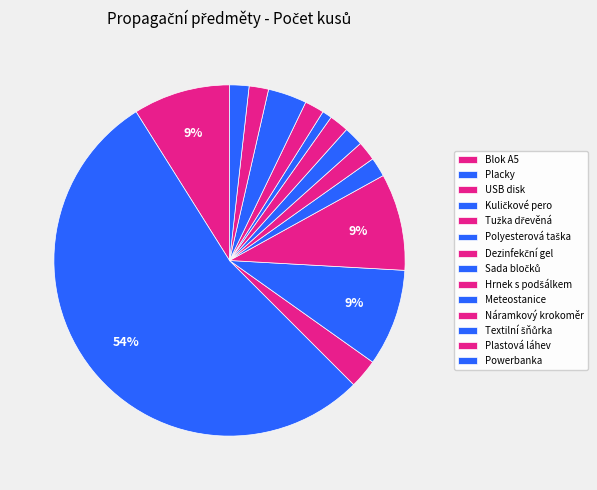

How many slices are in this pie chart?

14